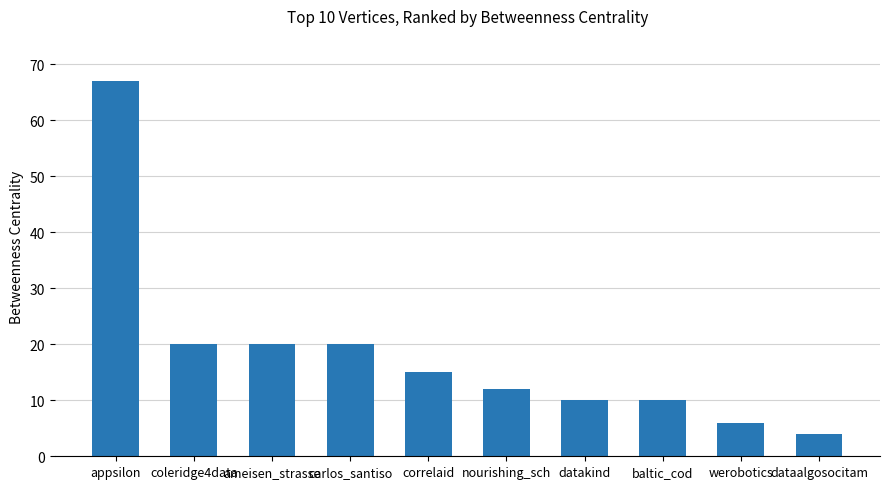

The chart shows a value of 26 at coleridge4data. True or false?

False